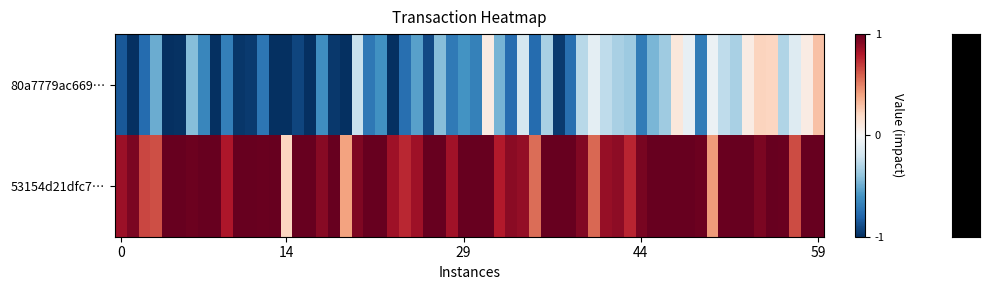

List the series in order of their overall mean, lowest first.

80a7779ac669c477f5b716ec1881a1115815100, 53154d21dfc7f16f4d9b7bc4a71fc607b1d3f4c